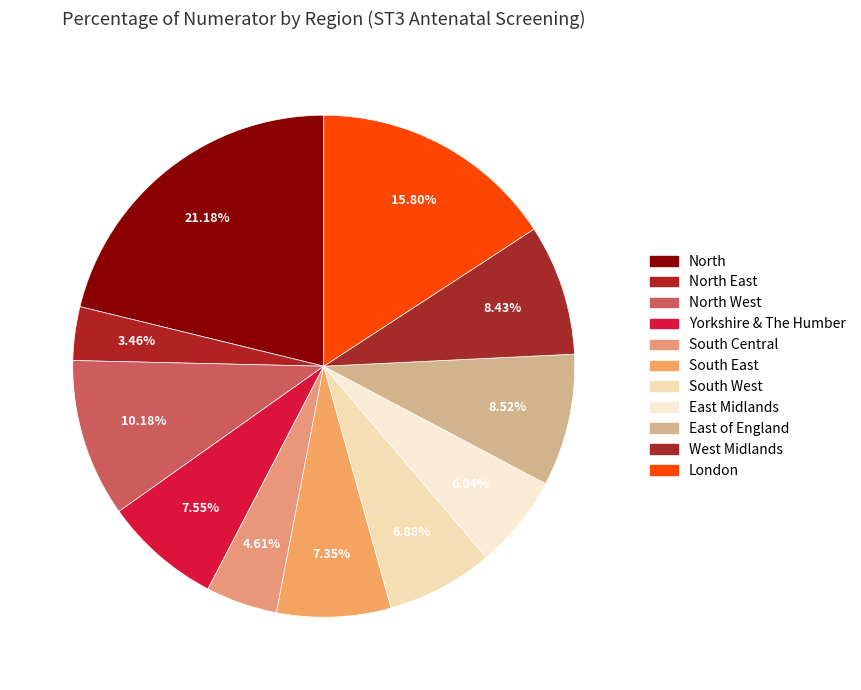

Count the number of slices in the pie.

11